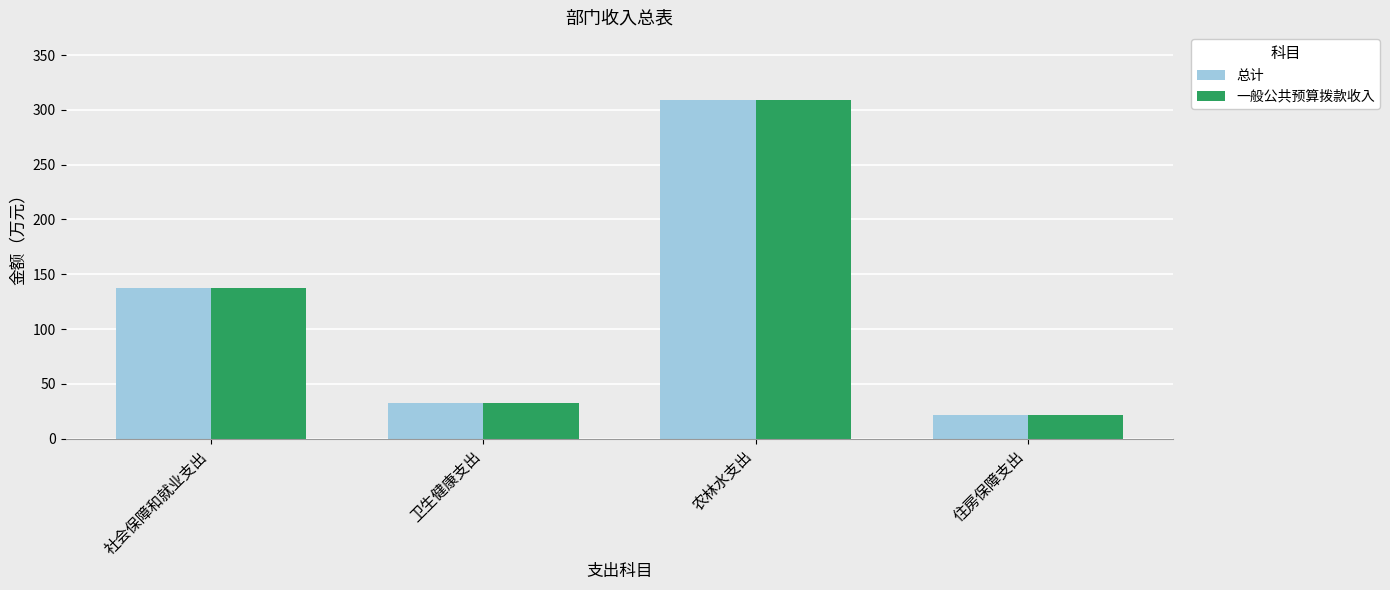

At how many categories does at least one series exceed 213?

1